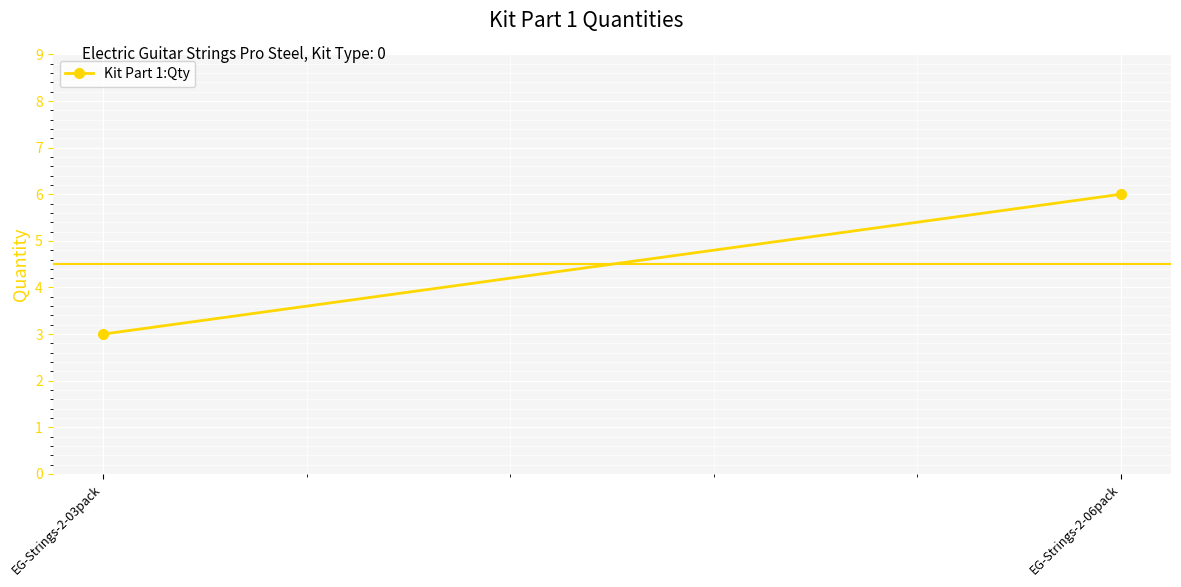

List the labels in order of value, largest first.

EG-Strings-2-06pack, EG-Strings-2-03pack